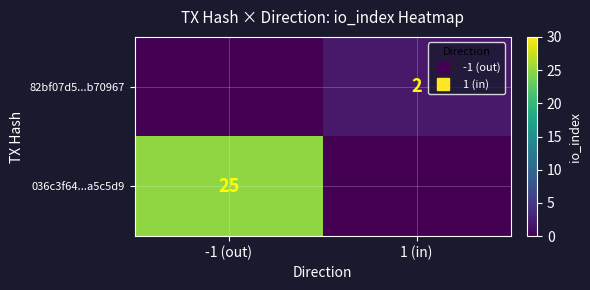

How many categories are shown in the chart?

2